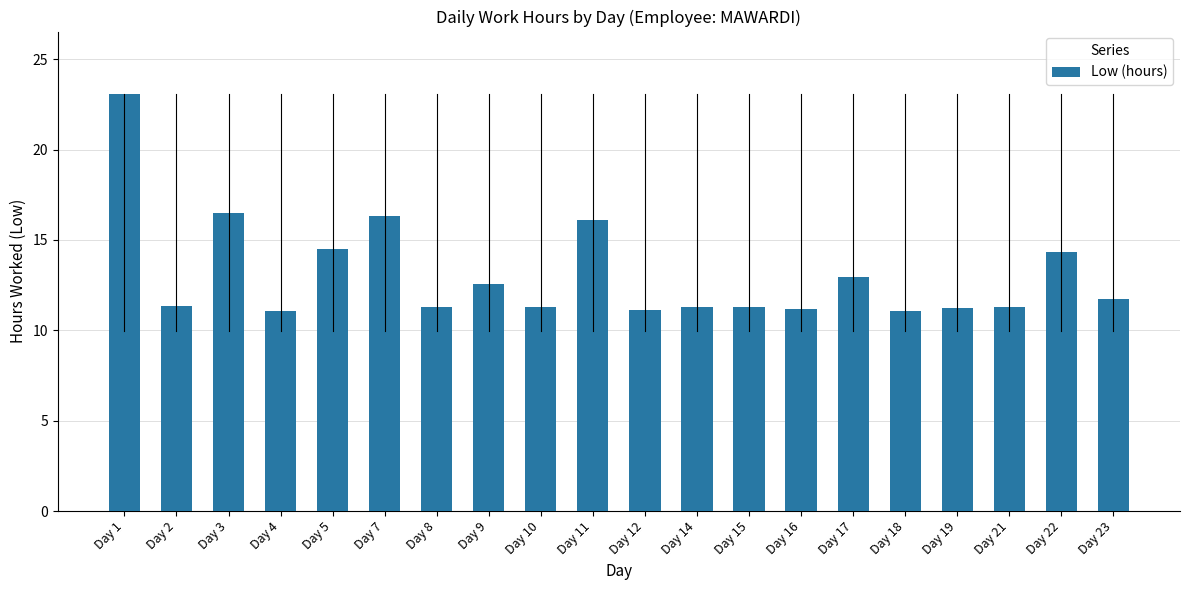

At which category does the chart reach its peak across all series?

Day 1